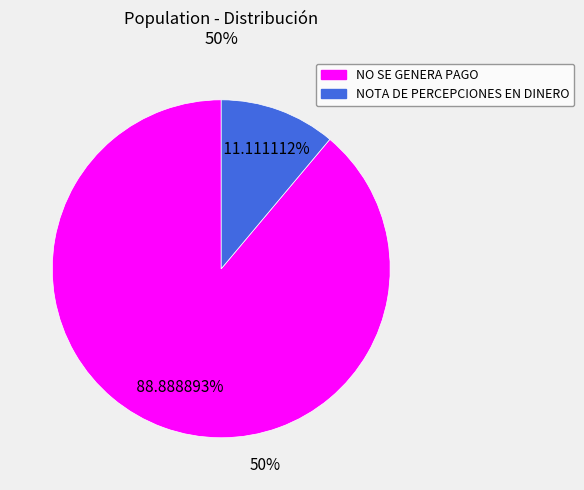

How many slices are in this pie chart?

2